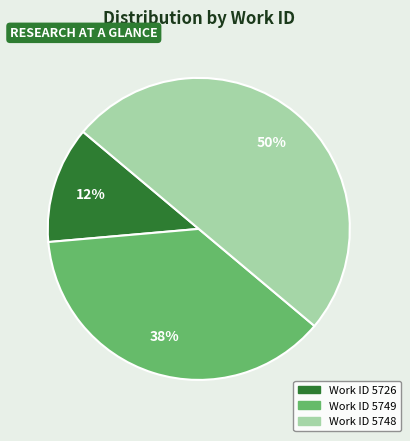

To the nearest percent, what is the difference between the largest and smallest slice percentages?

37%